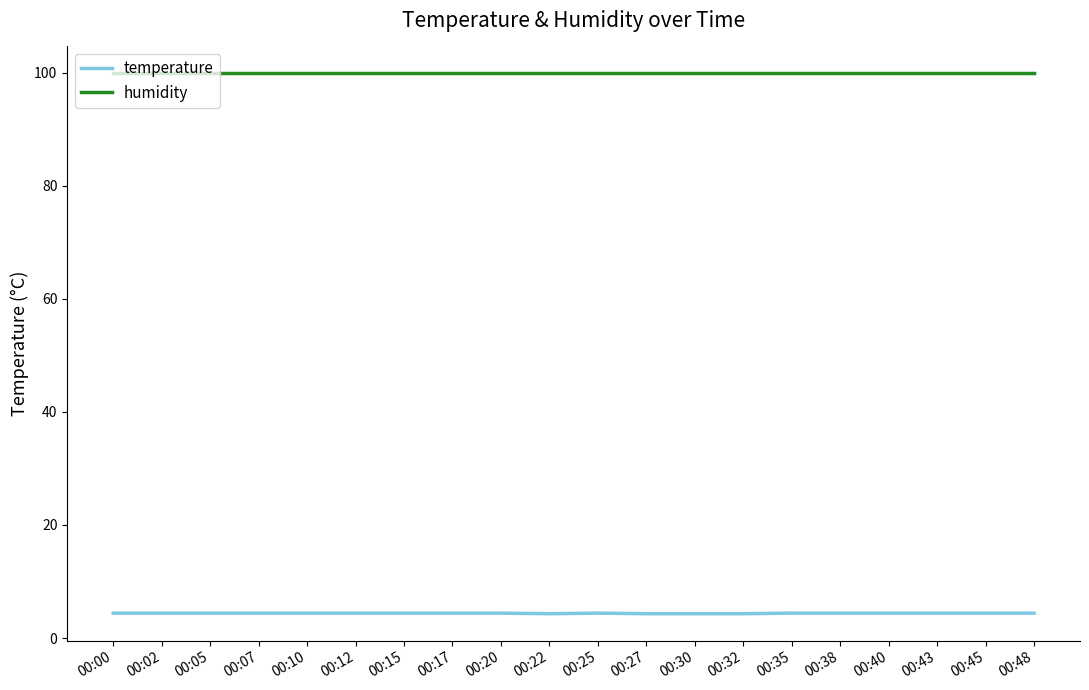

Count the temperature values in the range 4 to 5.

20